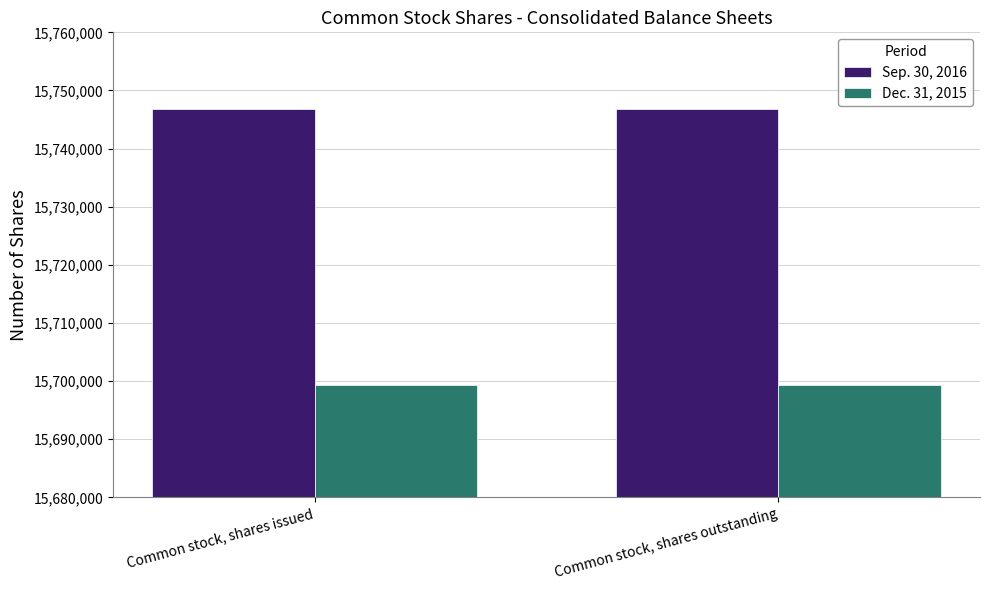

Are the bars grouped side by side (vs. stacked)?

Yes